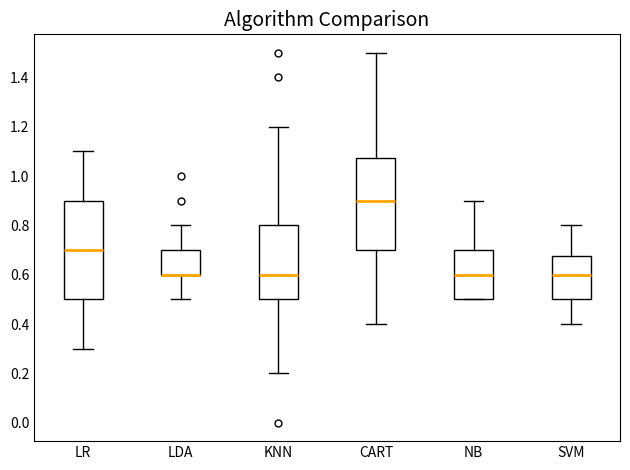

Reading left to right, read every box against the y-axis: the position of its median line, the range the box covers, and the ends of its whiskers. The values are not printed on the chart, so give them approximately, as read against the axis.

LR: median 0.70, box 0.50 to 0.90, whiskers 0.30 to 1.10
LDA: median 0.60 (drawn on the box's lower edge), box 0.60 to 0.70, whiskers 0.50 to 0.80
KNN: median 0.60, box 0.50 to 0.80, whiskers 0.20 to 1.20
CART: median 0.90, box 0.70 to 1.08, whiskers 0.40 to 1.50
NB: median 0.60, box 0.50 to 0.70, whiskers 0.50 to 0.90
SVM: median 0.60, box 0.50 to 0.68, whiskers 0.40 to 0.80